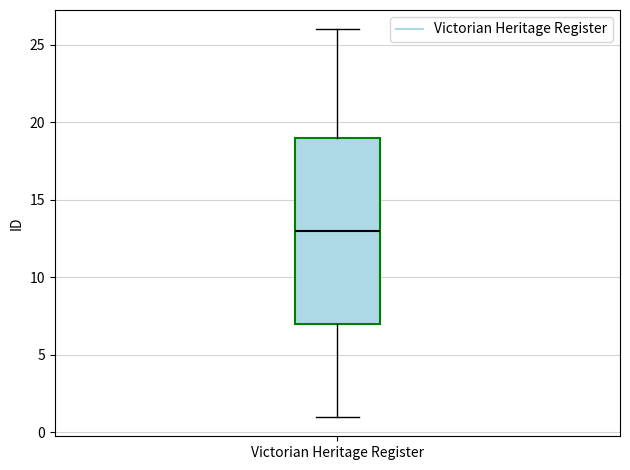

Read this box plot against the y-axis: the position of the median line, the range covered by the box, and the ends of both whiskers. The values are not printed on the chart, so give them approximately, as read against the axis.

median 13, box 7 to 19, whiskers 1 to 26